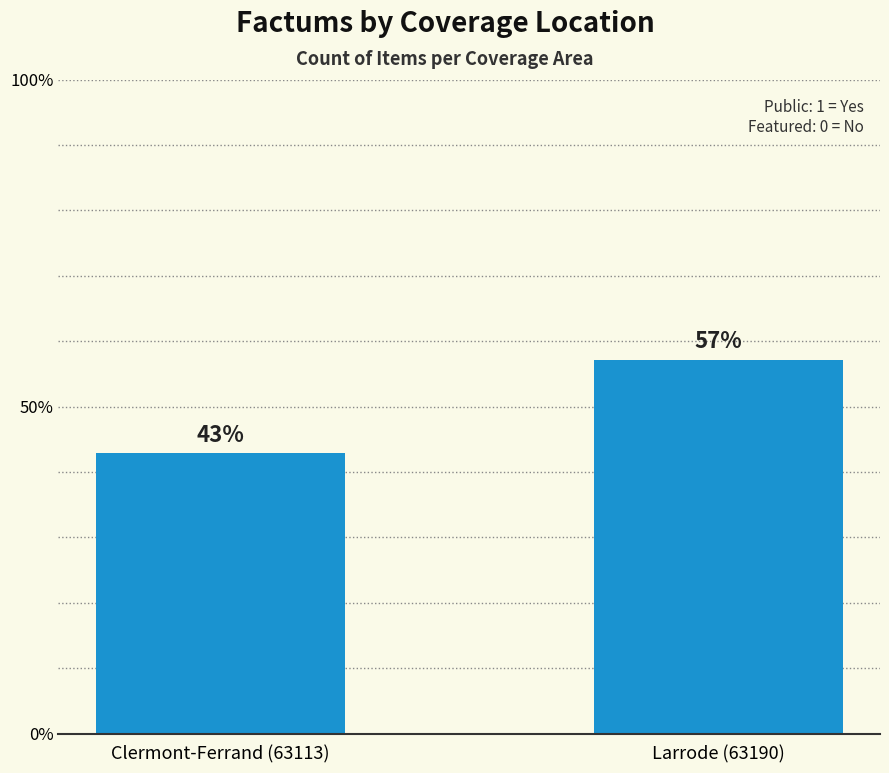

What is the average value?

50.0